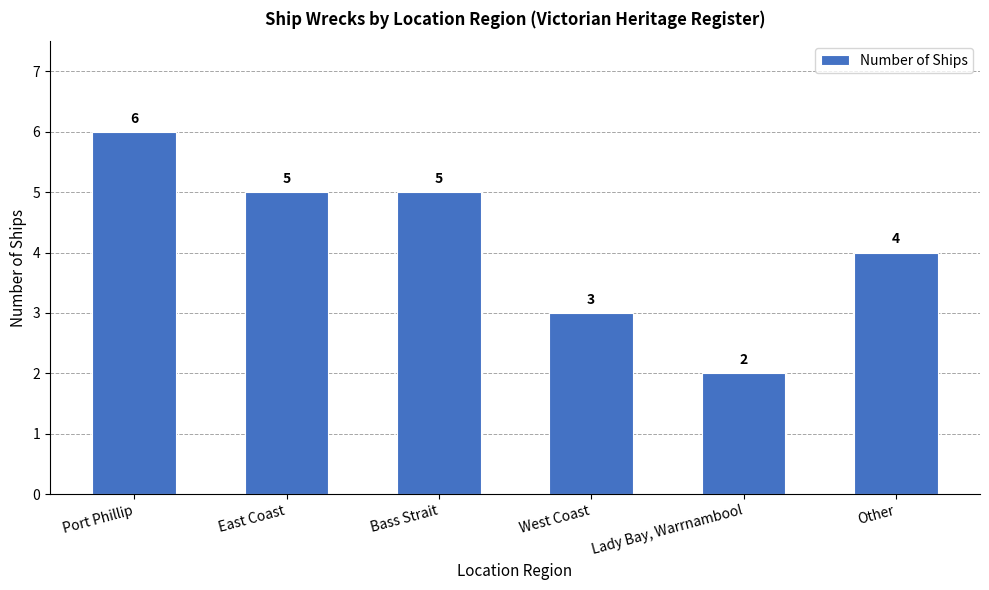

The chart shows a value of 6 at Port Phillip. True or false?

True